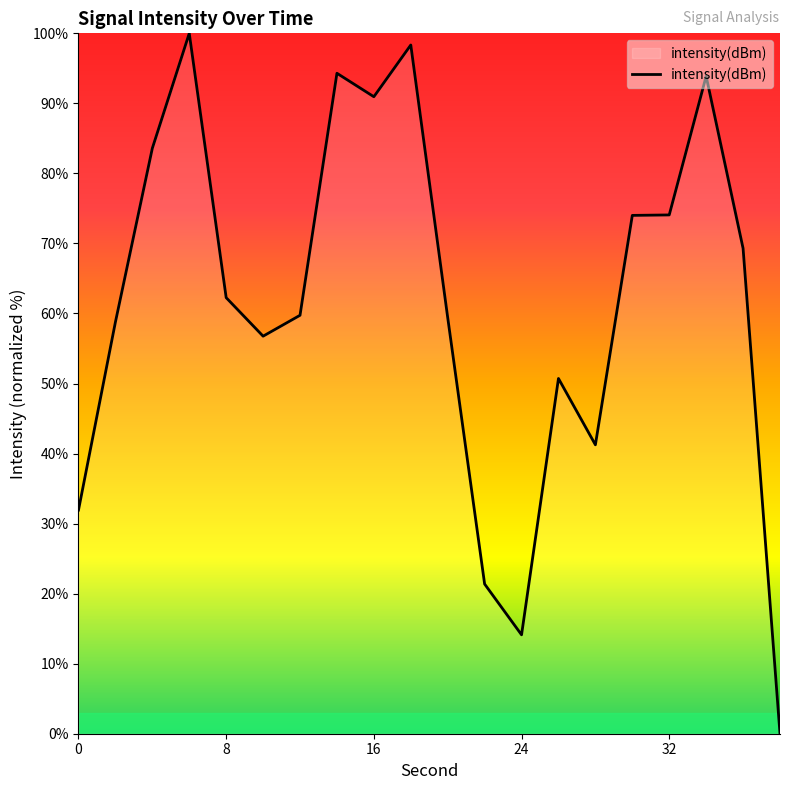

True or false: the data has more than 2 interior local peaks.

True